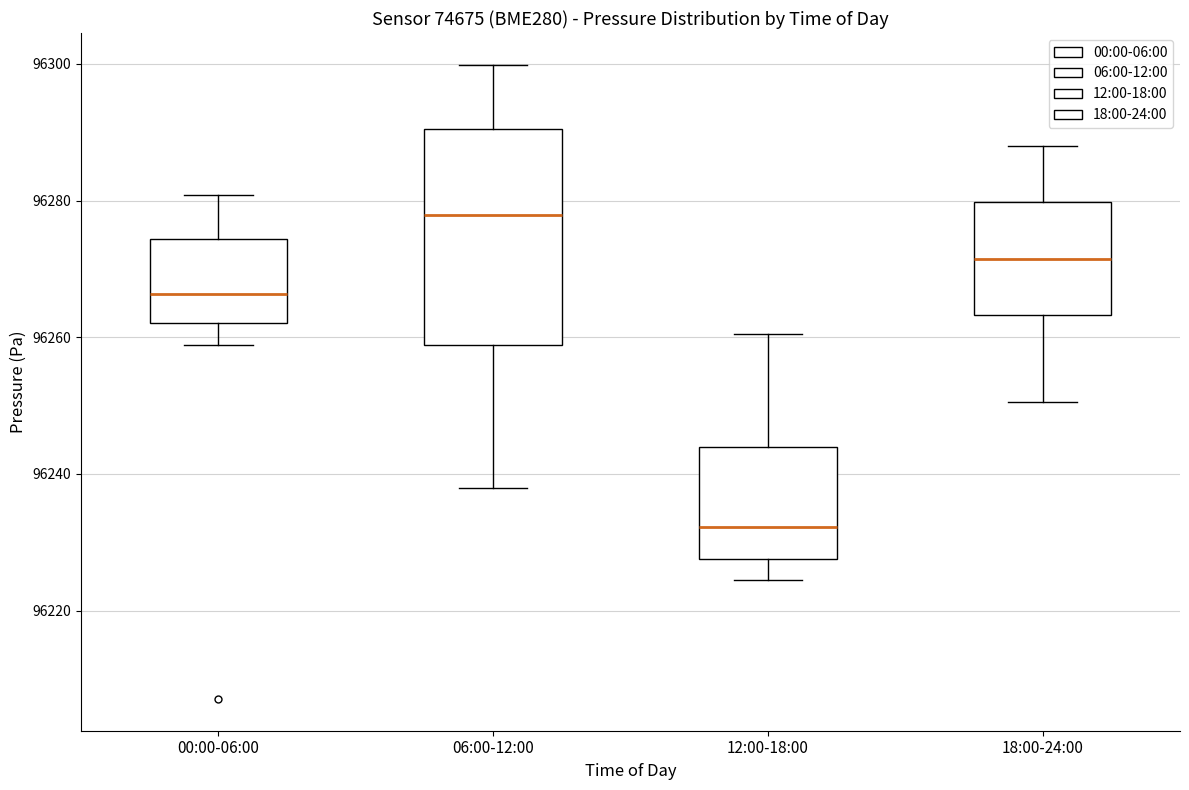

Reading left to right, transcribe this box plot: for each box, give where its median line is, the range the box spans, and where its two whiskers end, as read against the y-axis. The values are not printed on the chart, so give them approximately, as read against the axis.

00:00-06:00: median 96266, box 96262 to 96274, whiskers 96258 to 96280
06:00-12:00: median 96278, box 96258 to 96290, whiskers 96238 to 96300
12:00-18:00: median 96232, box 96228 to 96244, whiskers 96224 to 96260
18:00-24:00: median 96272, box 96264 to 96280, whiskers 96250 to 96288